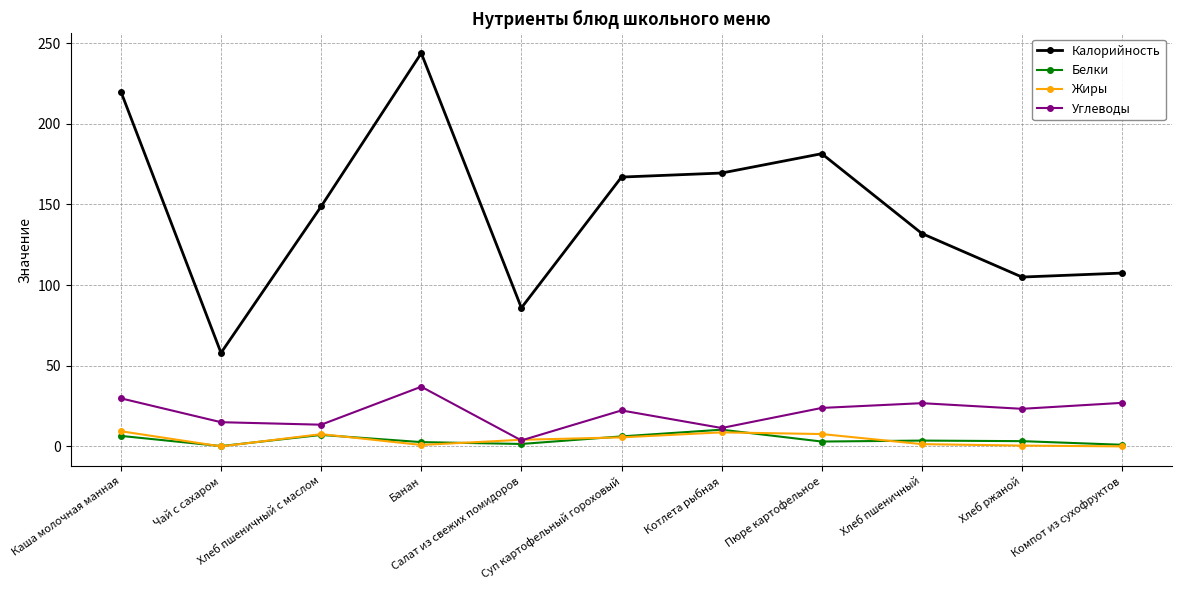

How many data points in Калорийность are above 148?

6